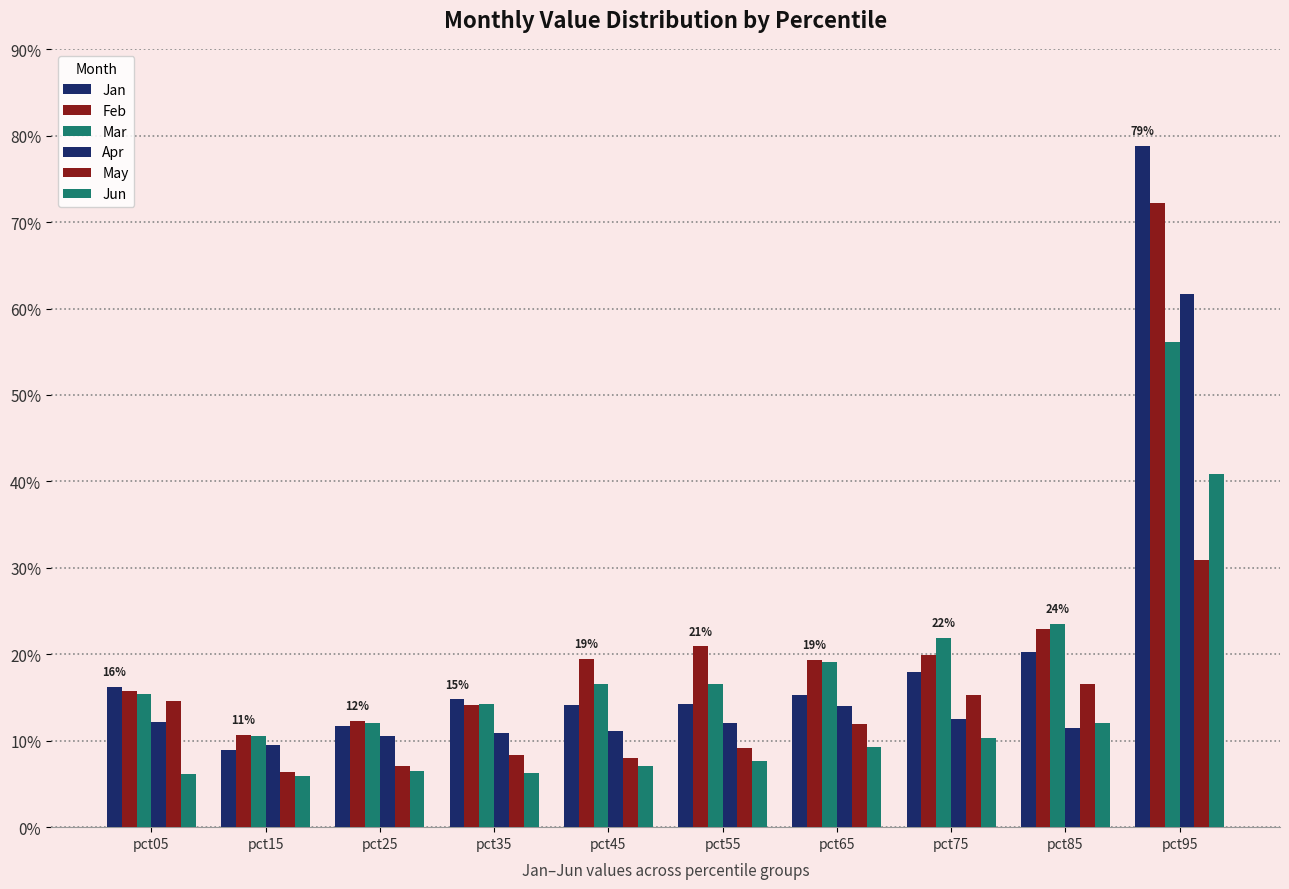

How many Feb values are between 0 and 1?

10